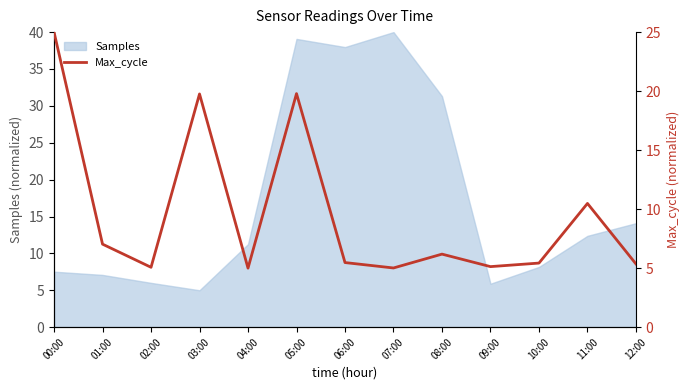

Does the chart have visible grid lines?

No